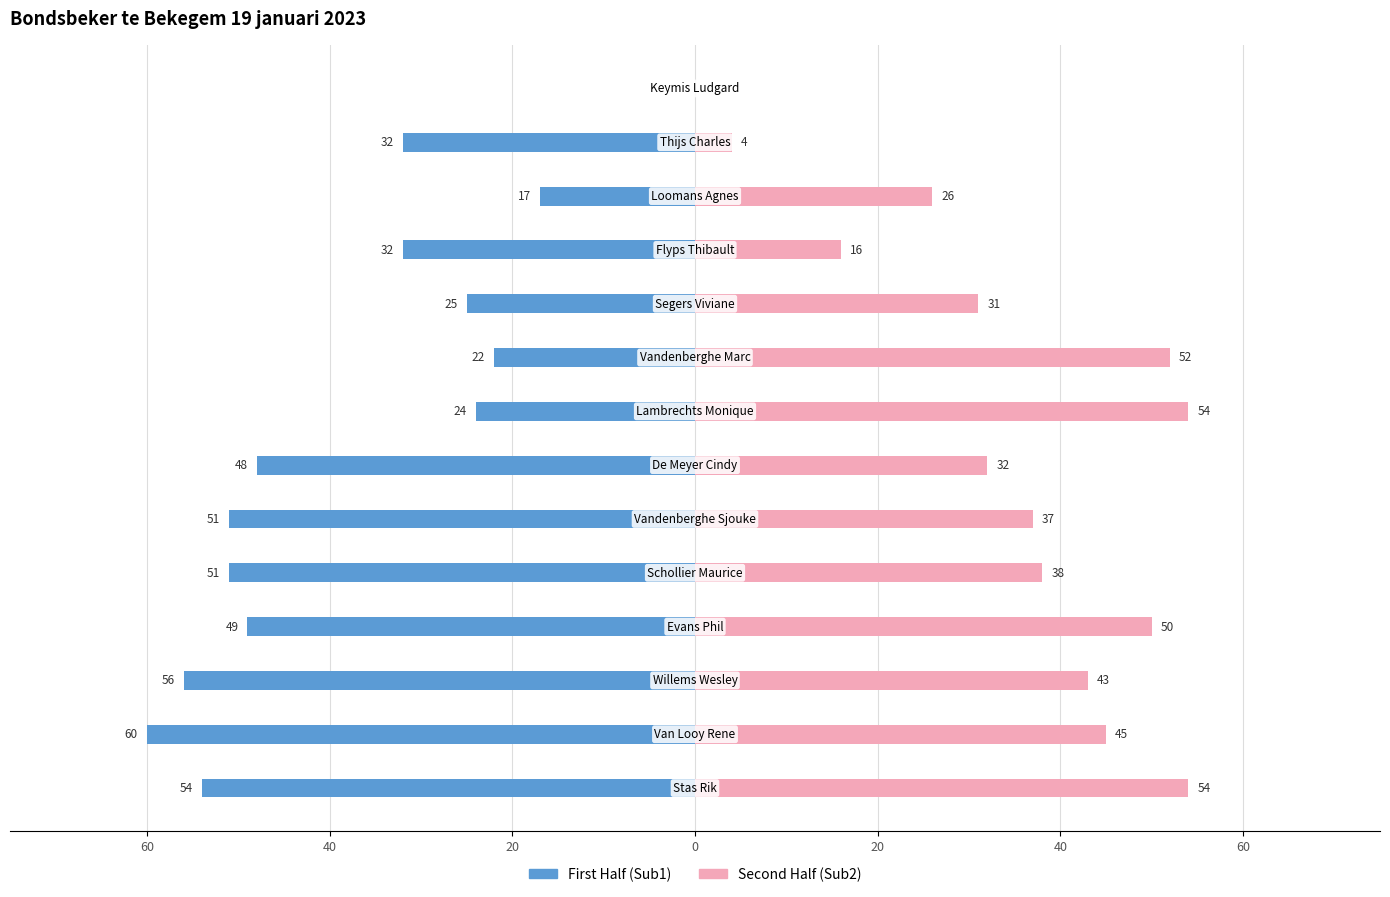

How many bars are there in total?

28